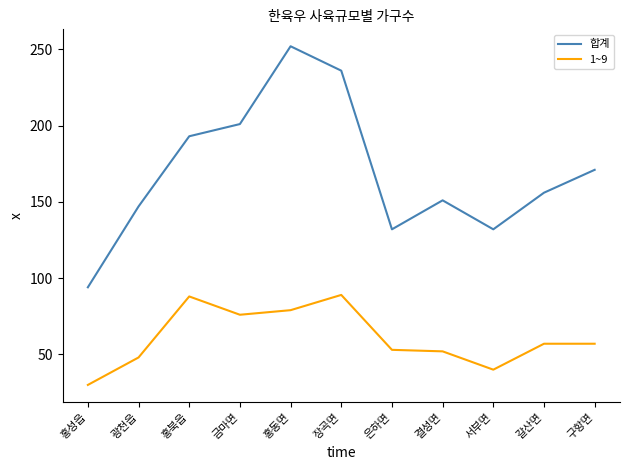

What position from the right is 광천읍?

10